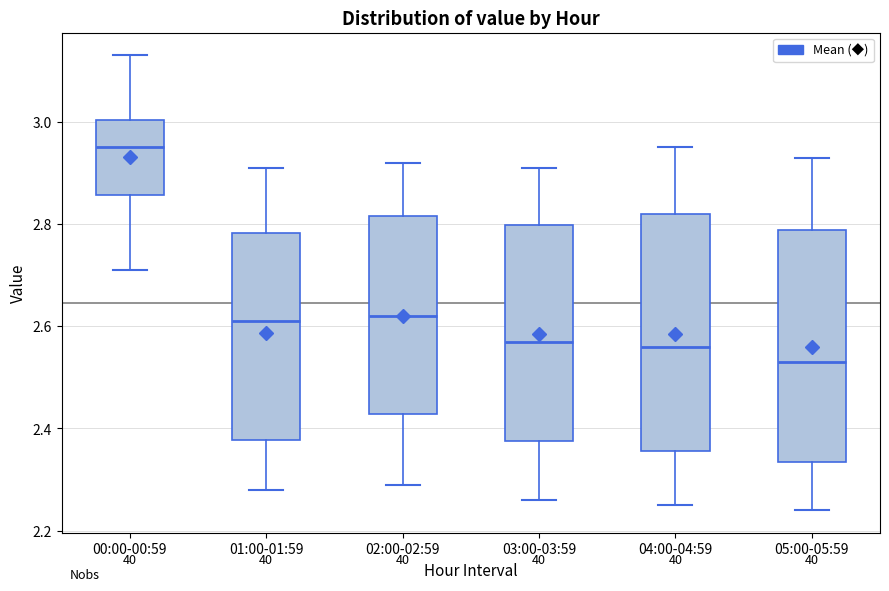

Reading left to right, transcribe this box plot: for each box, give where its median line is, the range the box spans, and where its two whiskers end, as read against the y-axis. The values are not printed on the chart, so give them approximately, as read against the axis.

00:00-00:59: median 2.96, box 2.86 to 3.00, whiskers 2.72 to 3.14
01:00-01:59: median 2.62, box 2.38 to 2.78, whiskers 2.28 to 2.92
02:00-02:59: median 2.62, box 2.42 to 2.82, whiskers 2.30 to 2.92
03:00-03:59: median 2.58, box 2.38 to 2.80, whiskers 2.26 to 2.92
04:00-04:59: median 2.56, box 2.36 to 2.82, whiskers 2.26 to 2.96
05:00-05:59: median 2.54, box 2.34 to 2.78, whiskers 2.24 to 2.94